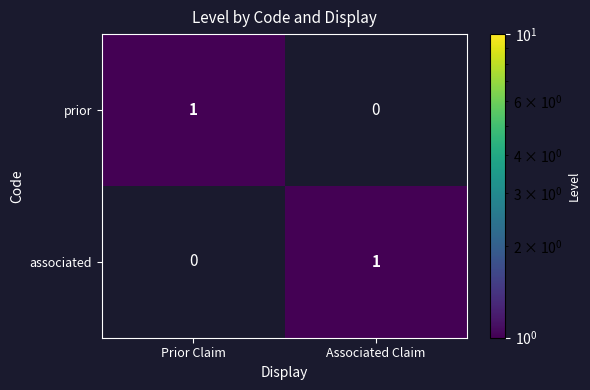

The value of associated at Associated Claim is 2. True or false?

False